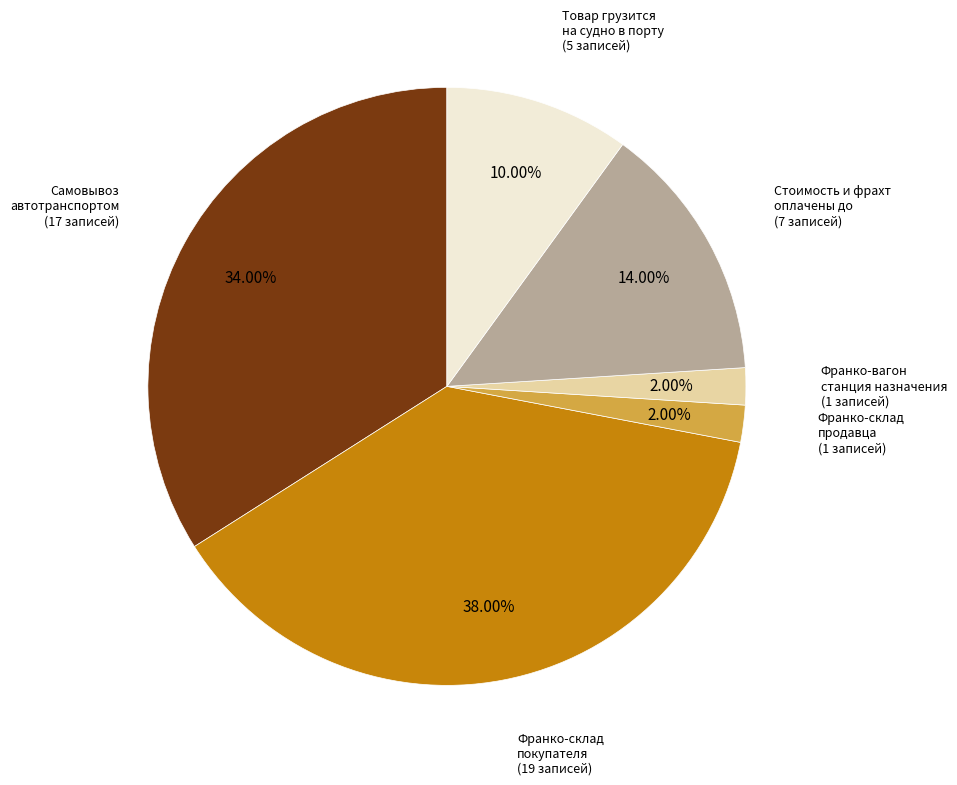

Does any single category account for the majority?

No